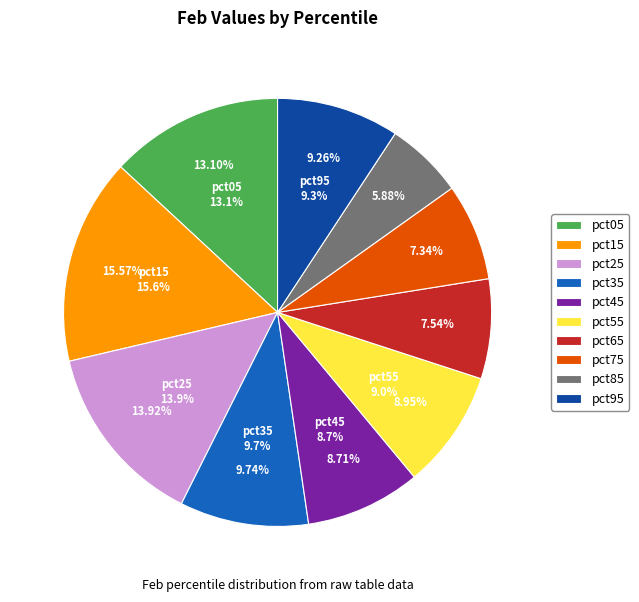

What is the largest slice in the pie chart?

pct15